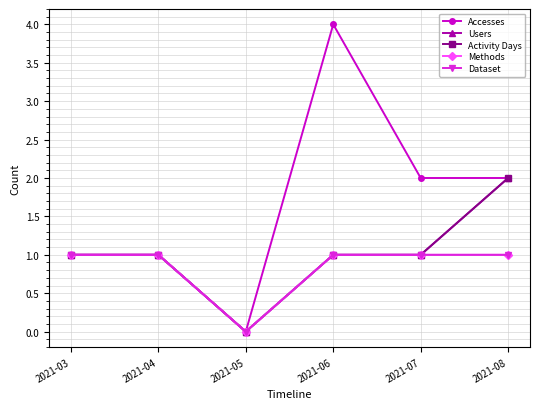

Is the value of Accesses at 2021-03 greater than the value of Users at 2021-06?

No